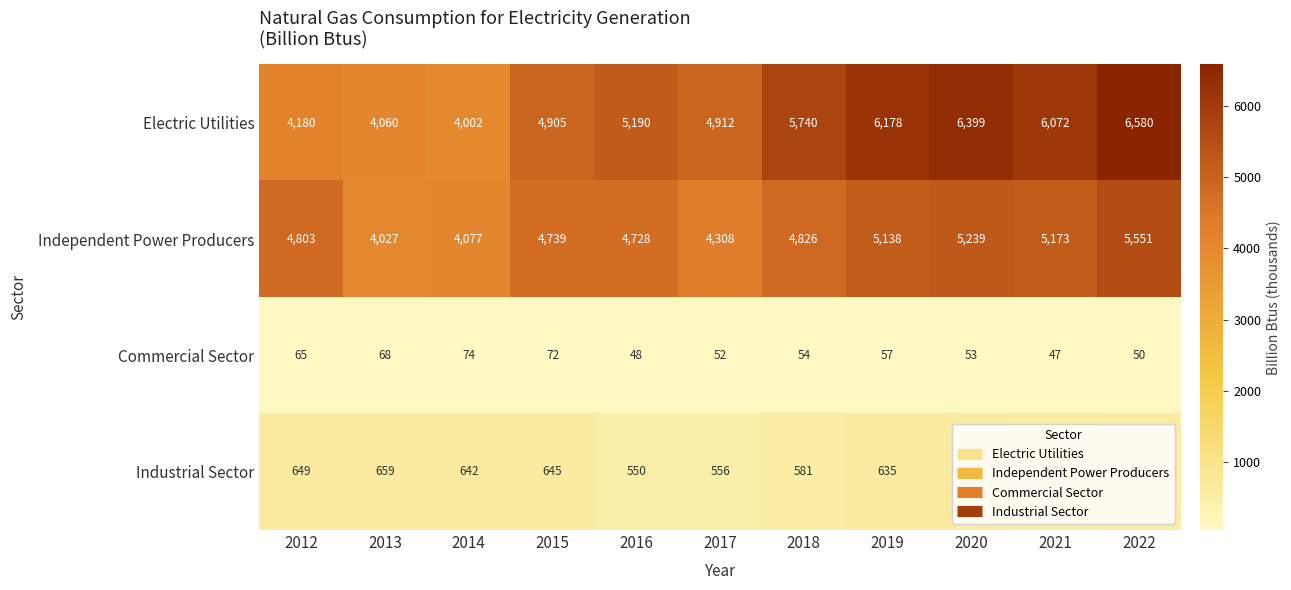

How many distinct data groups are displayed?

4